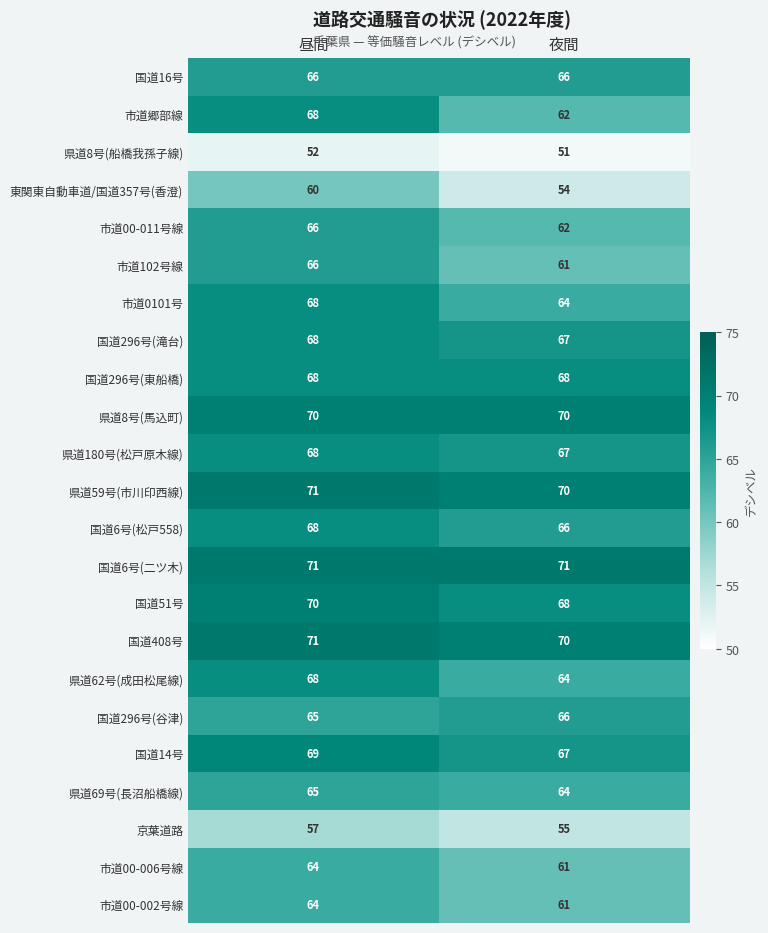

What is the sum of all 国道14号 values?

136